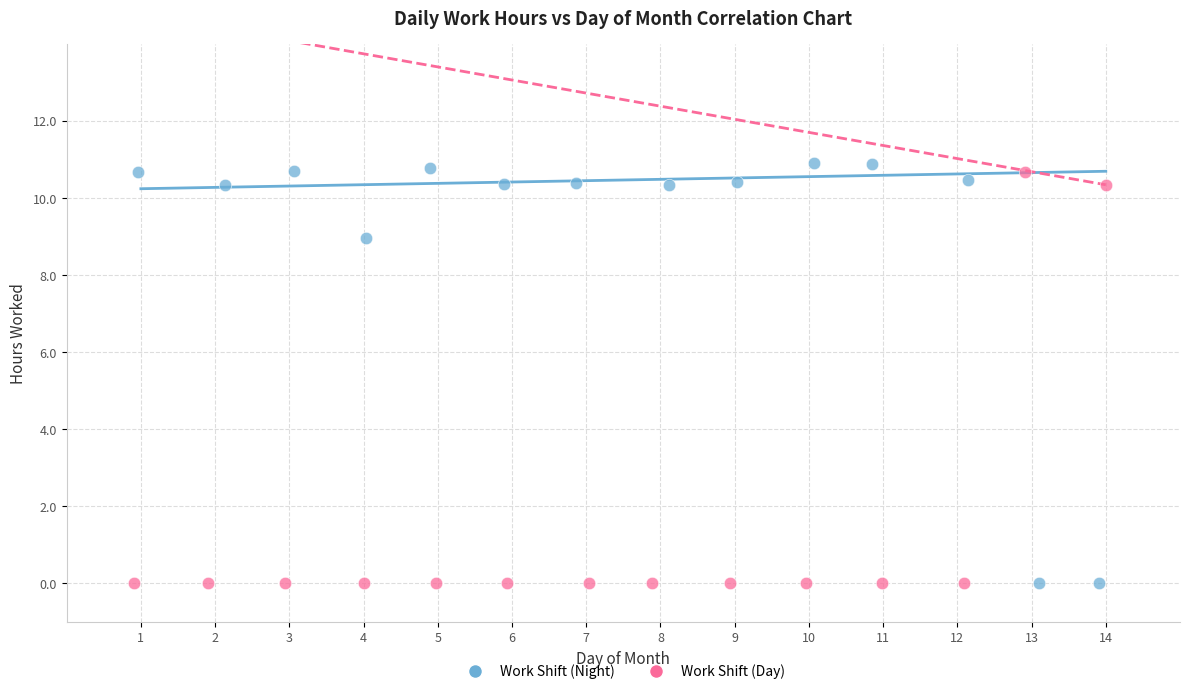

What are all the series names shown in the legend?

Work Shift (Night), Work Shift (Day)